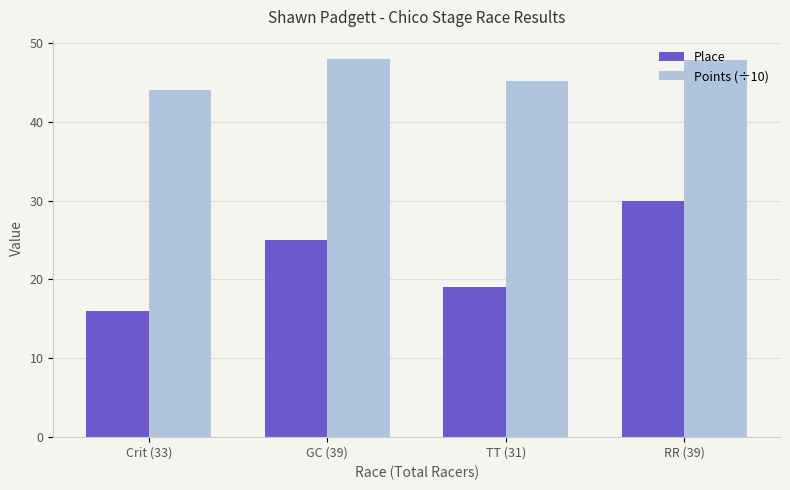

What is the difference between the second highest and minimum values in the Points (÷10) series?

3.9